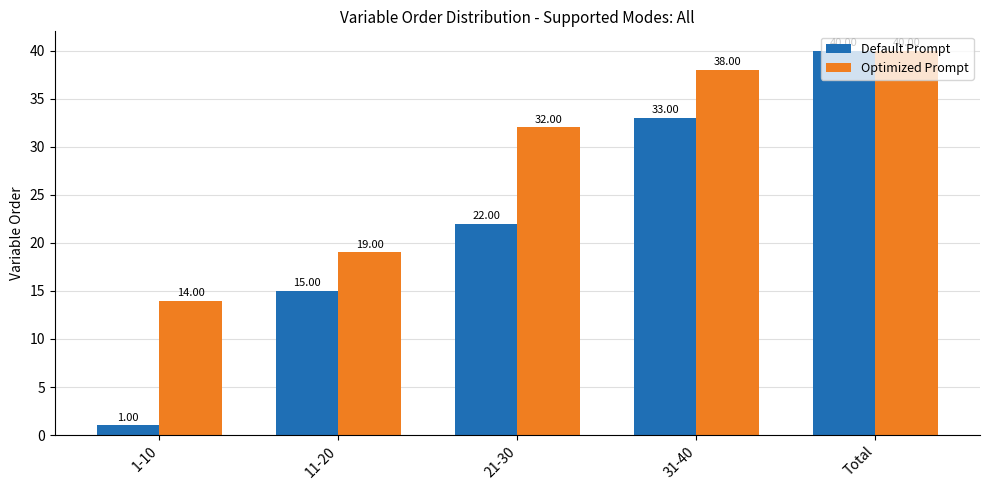

What are all the series names shown in the legend?

Default Prompt, Optimized Prompt